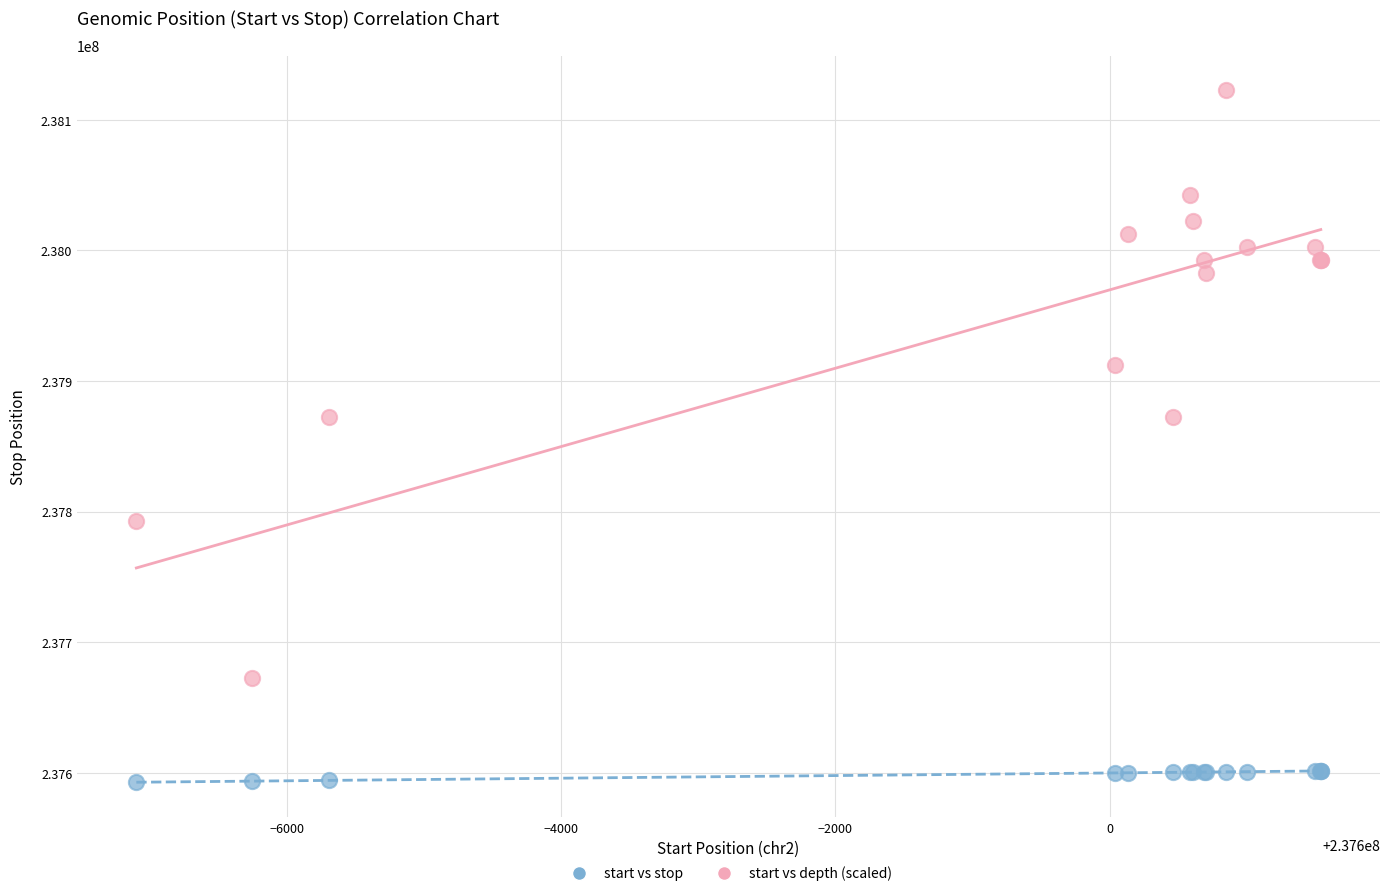

Which series reaches the maximum Y coordinate?

start vs depth (scaled)